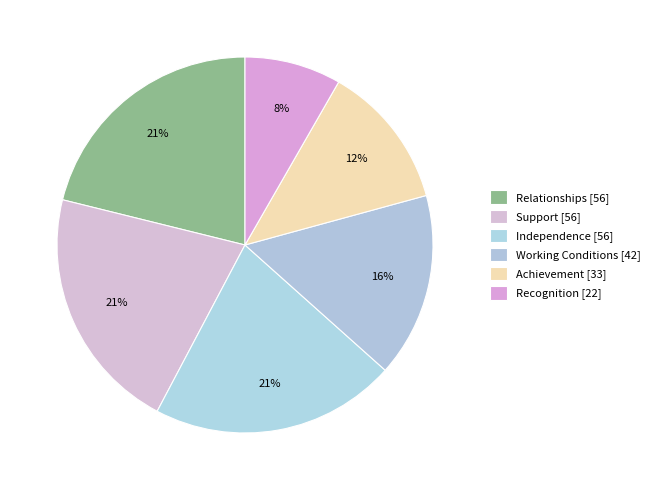

True or false: Independence accounts for 21% of the total.

True